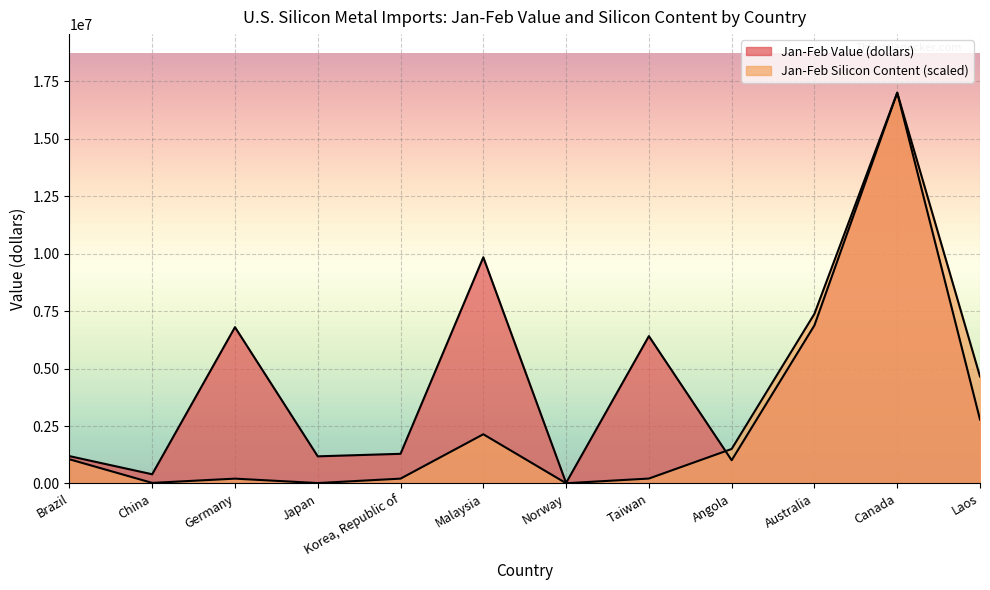

What position from the right is Taiwan?

5